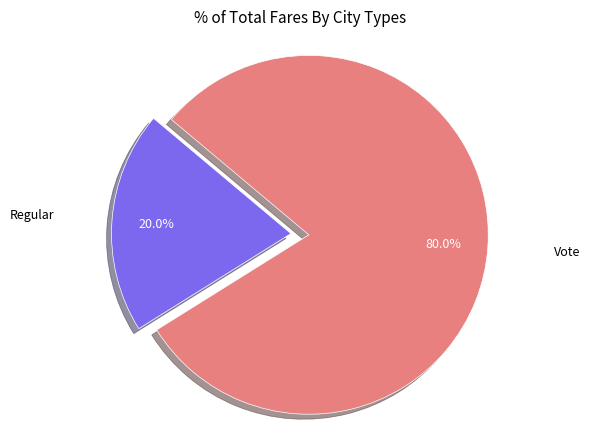

Does any single category account for the majority?

Yes